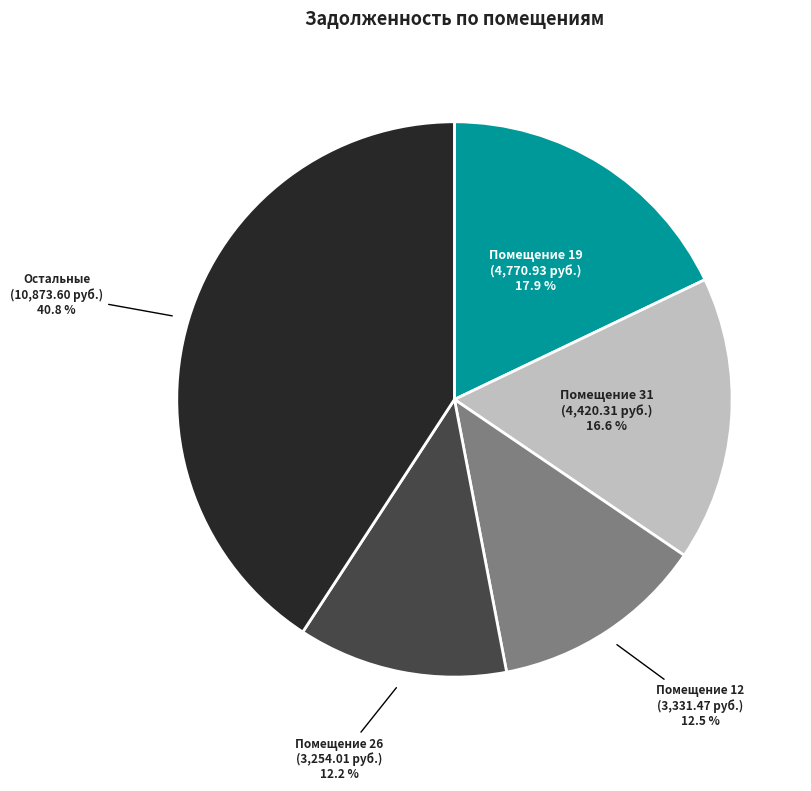

Is there any slice that represents more than half of the pie?

No